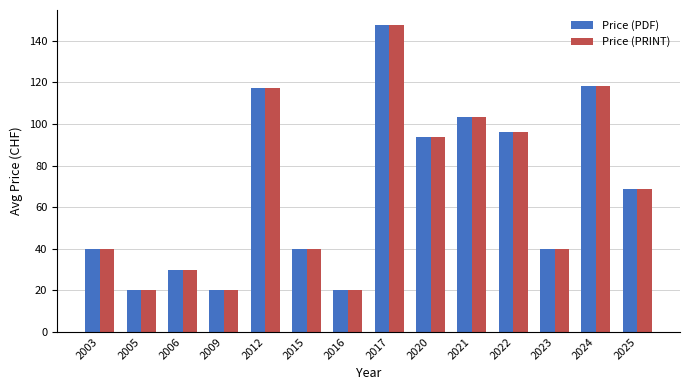

At which label is Price (PDF) closest to 83?

2020